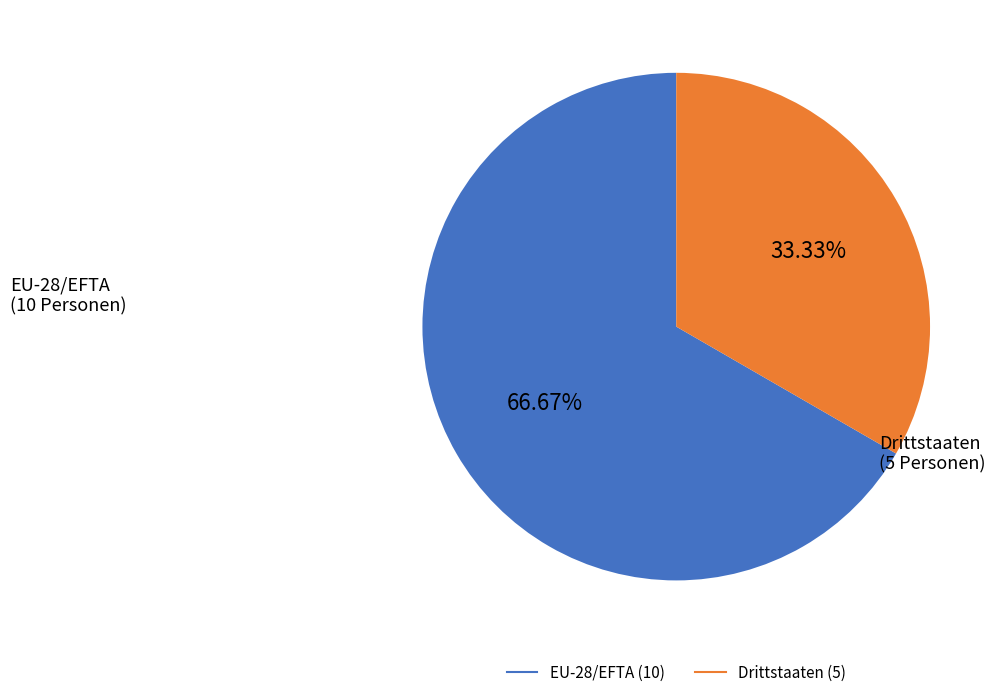

Is there any slice that represents more than half of the pie?

Yes